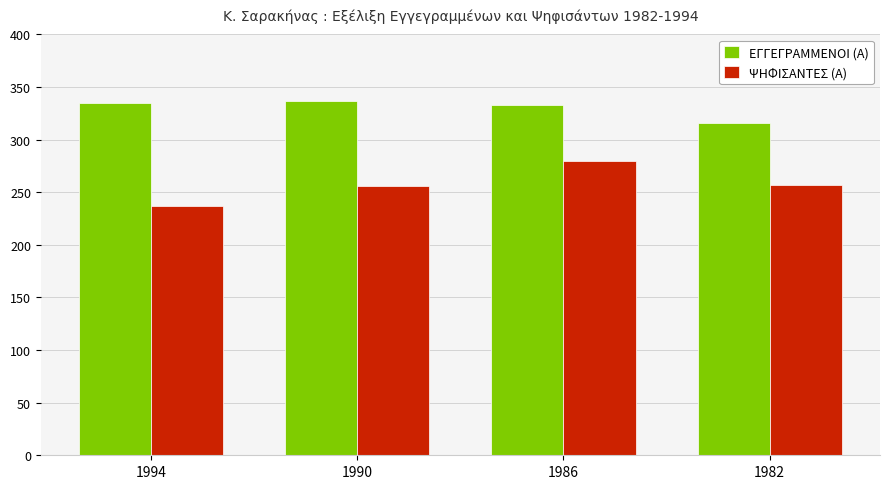

Is the value of ΨΗΦΙΣΑΝΤΕΣ (Α) at 1994 greater than the value of ΕΓΓΕΓΡΑΜΜΕΝΟΙ (Α) at 1982?

No